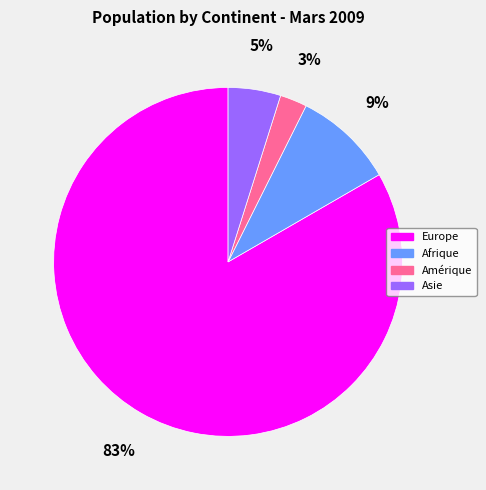

Which slice represents more than half of the pie?

Europe